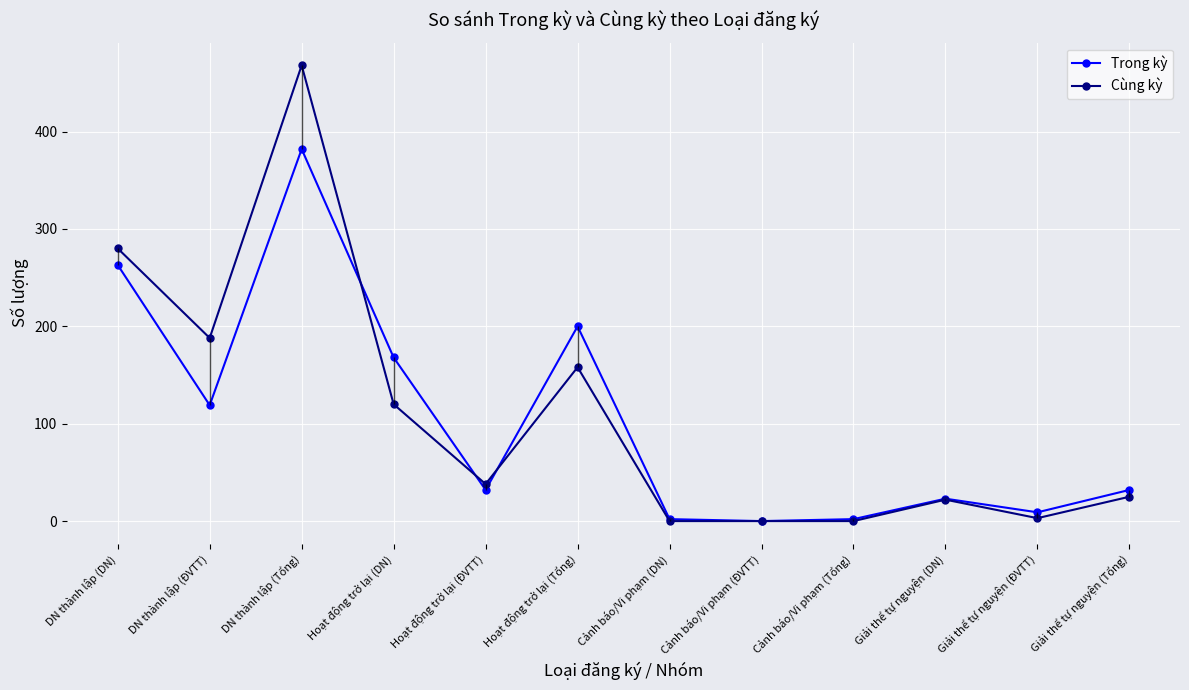

What is the maximum value shown in the chart?

468